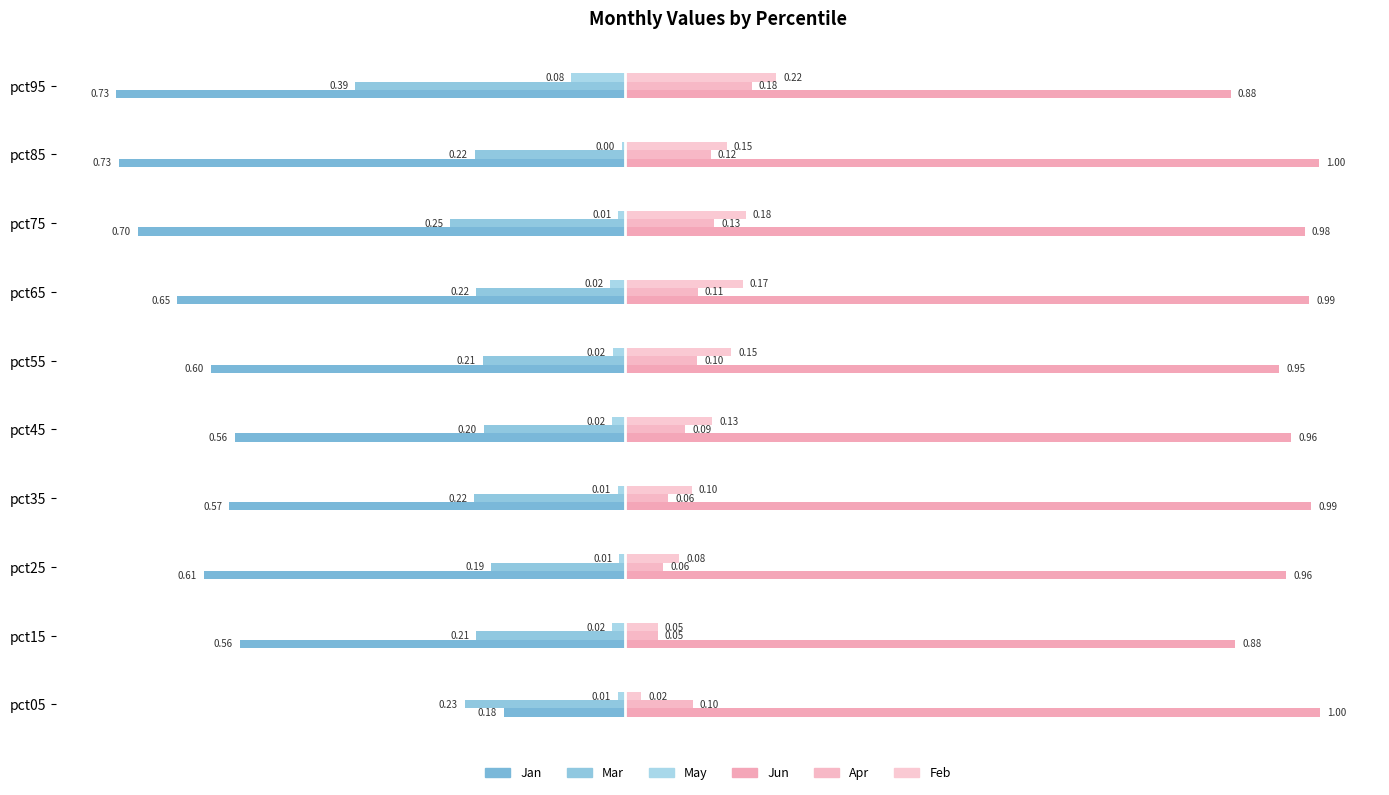

At which category is the sum across all series the highest?

pct05